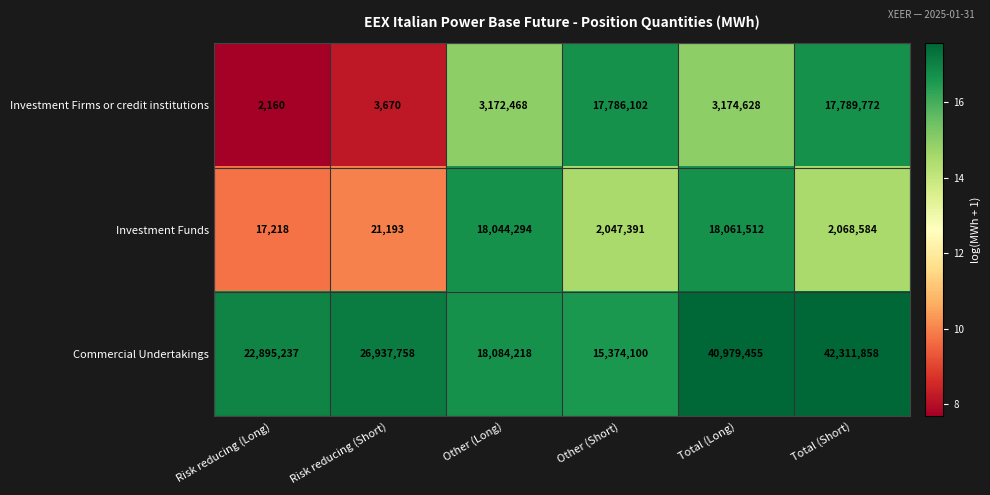

How many series are shown in this chart?

3